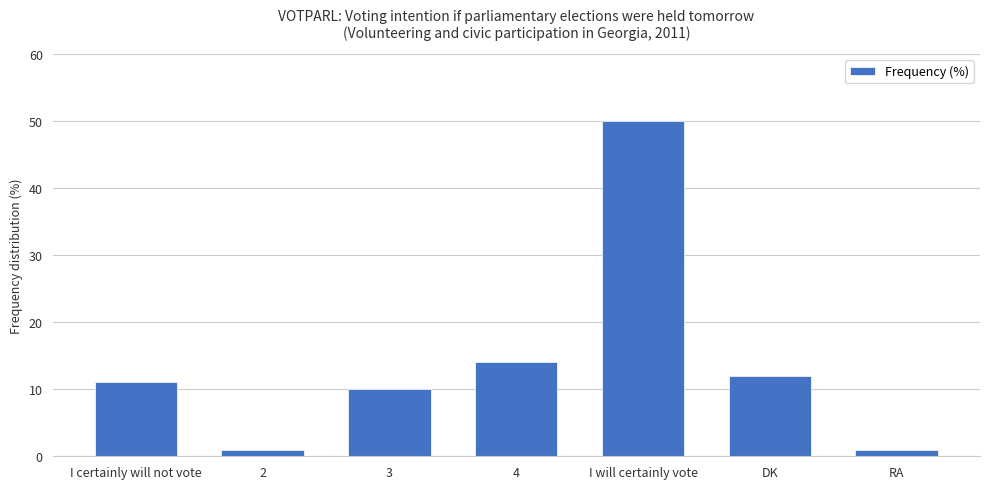

Between I will certainly vote and I certainly will not vote, which is larger?

I will certainly vote